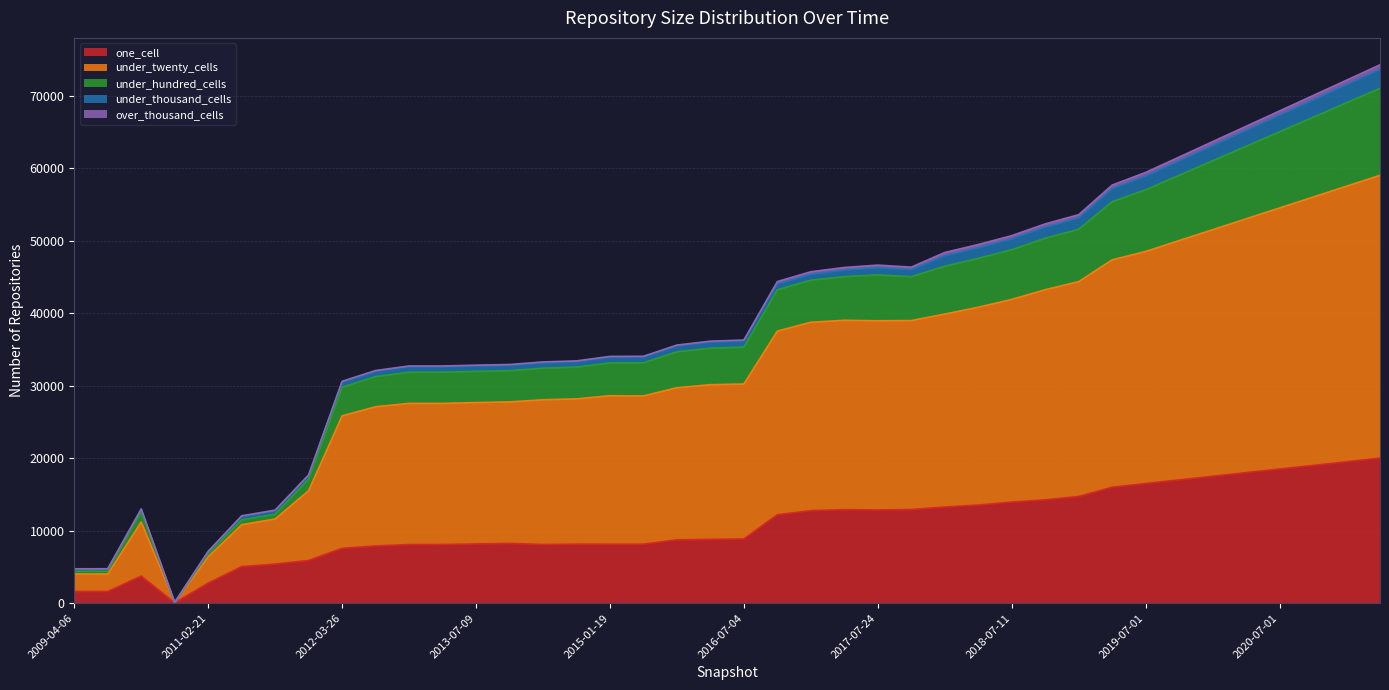

Which category has the lowest value in the under_twenty_cells series?

2010-11-17